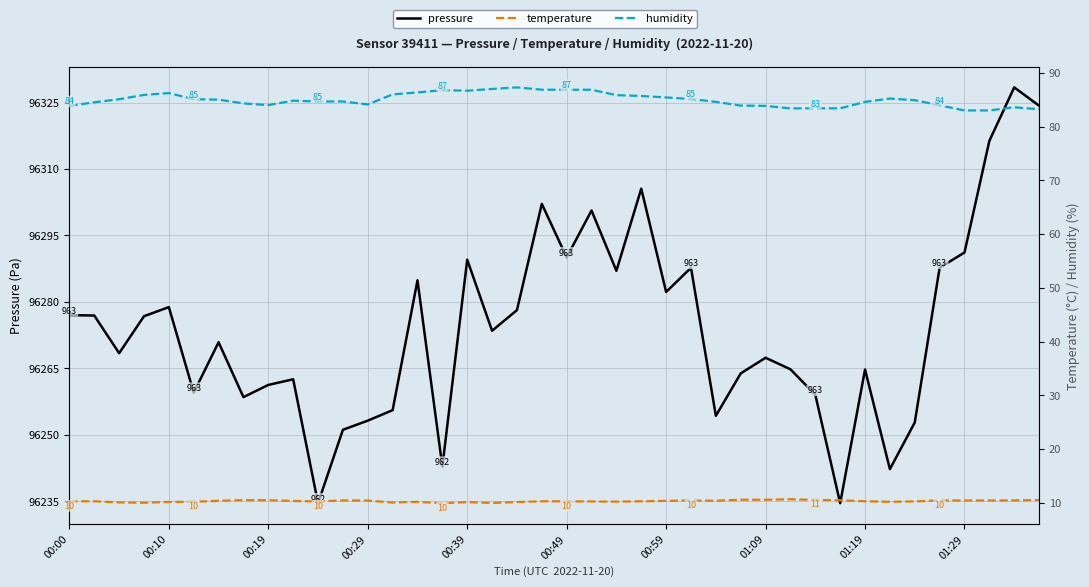

Reading left to right, list all the values displayed in this chart.

pressure: 96277.0	96276.9	96268.4	96276.8	96278.8	96259.5	96270.9	96258.5	96261.3	96262.6	96234.6	96251.2	96253.2	96255.6	96284.9	96242.8	96289.5	96273.5	96278.2	96302.1	96290.1	96300.6	96287.0	96305.6	96282.2	96287.7	96254.3	96263.9	96267.4	96264.8	96259.1	96234.6	96264.8	96242.3	96252.8	96287.7	96291.2	96316.3	96328.4	96324.3
temperature: 10.3	10.3	10.1	10.0	10.2	10.2	10.4	10.5	10.5	10.3	10.2	10.4	10.4	10.0	10.2	9.9	10.1	10.0	10.1	10.3	10.3	10.2	10.2	10.3	10.3	10.4	10.4	10.6	10.6	10.7	10.5	10.4	10.3	10.2	10.2	10.4	10.4	10.4	10.4	10.5
humidity: 83.8	84.5	85.1	85.9	86.2	85.1	85.0	84.3	84.0	84.8	84.7	84.7	84.1	86.0	86.3	86.8	86.7	87.0	87.3	86.8	86.8	86.8	85.8	85.7	85.4	85.1	84.6	83.9	83.8	83.4	83.4	83.4	84.6	85.2	84.9	83.9	83.0	83.0	83.6	83.2